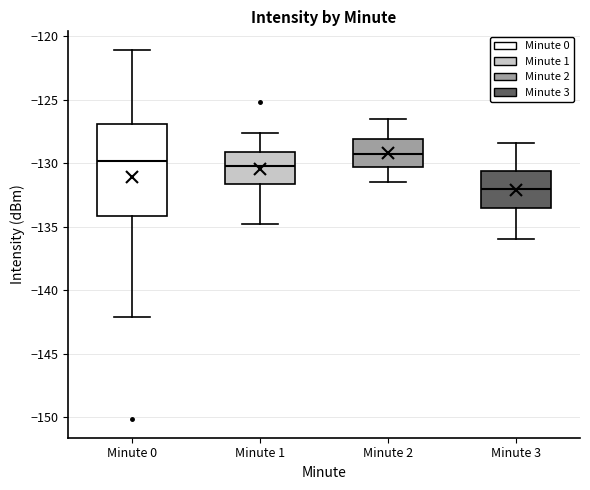

Where is the upper edge of the box for Minute 2 on the y-axis? The values are not printed on the chart, so give them approximately, as read against the axis.

-128.0